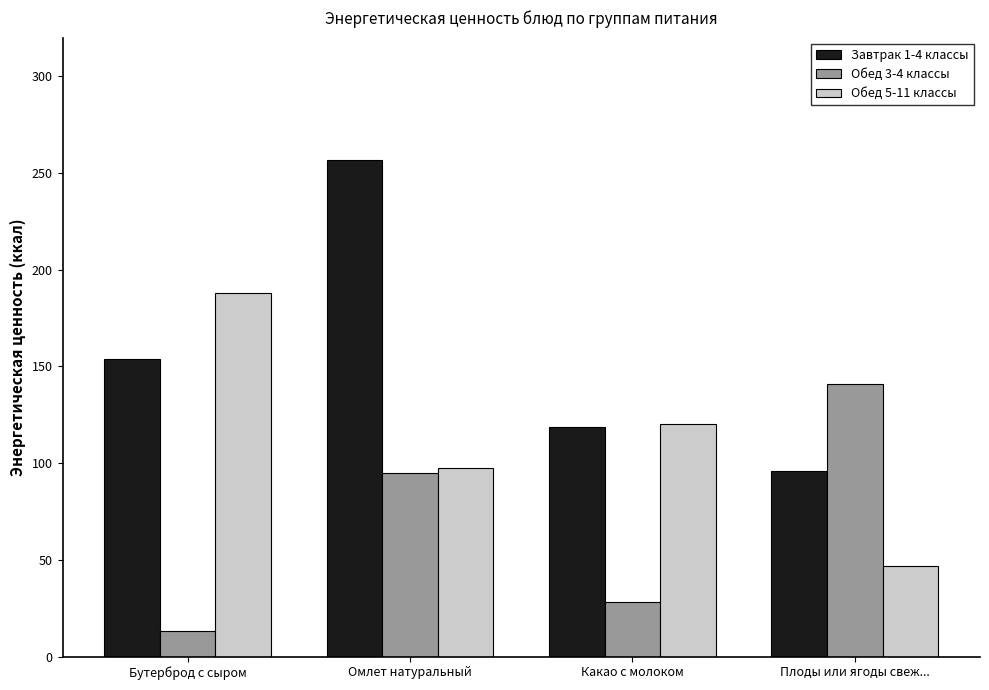

What value does the Обед 3-4 классы series have at Омлет натуральный?

95.0